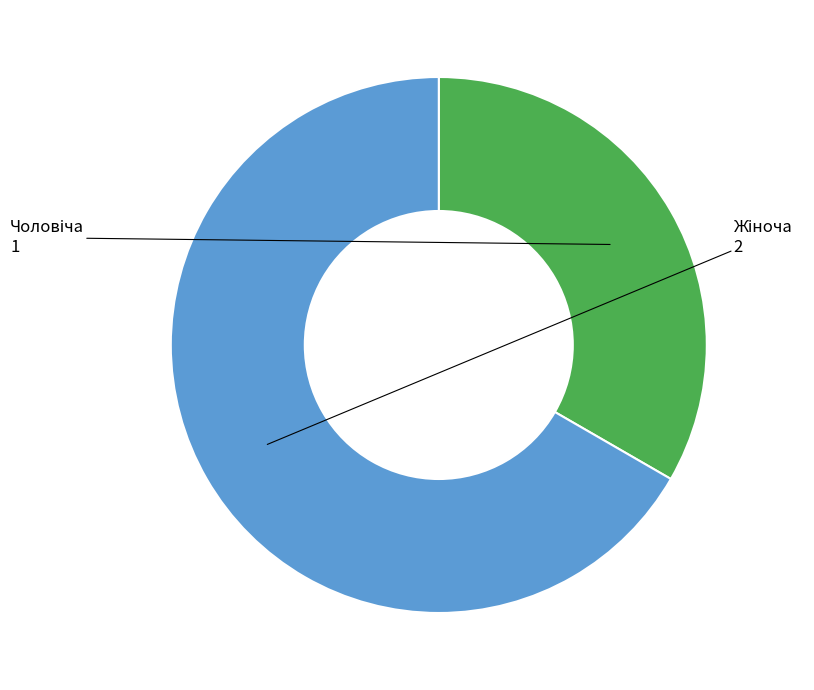

Is there a majority slice in this chart?

Yes